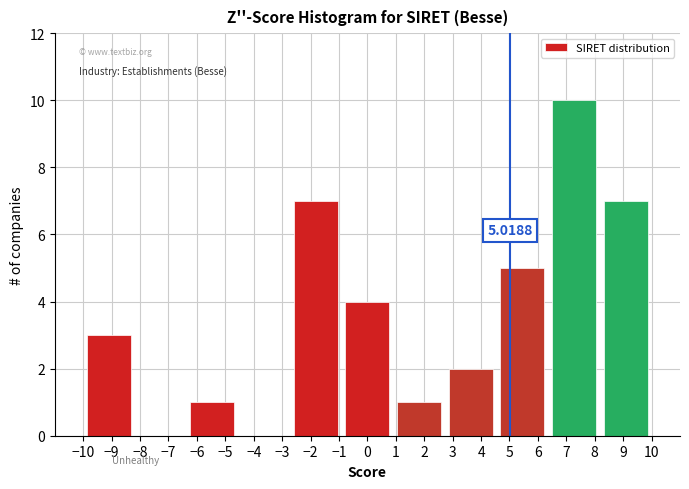

Over which range of the x-axis is the bar tallest?

6.4 to 8.2